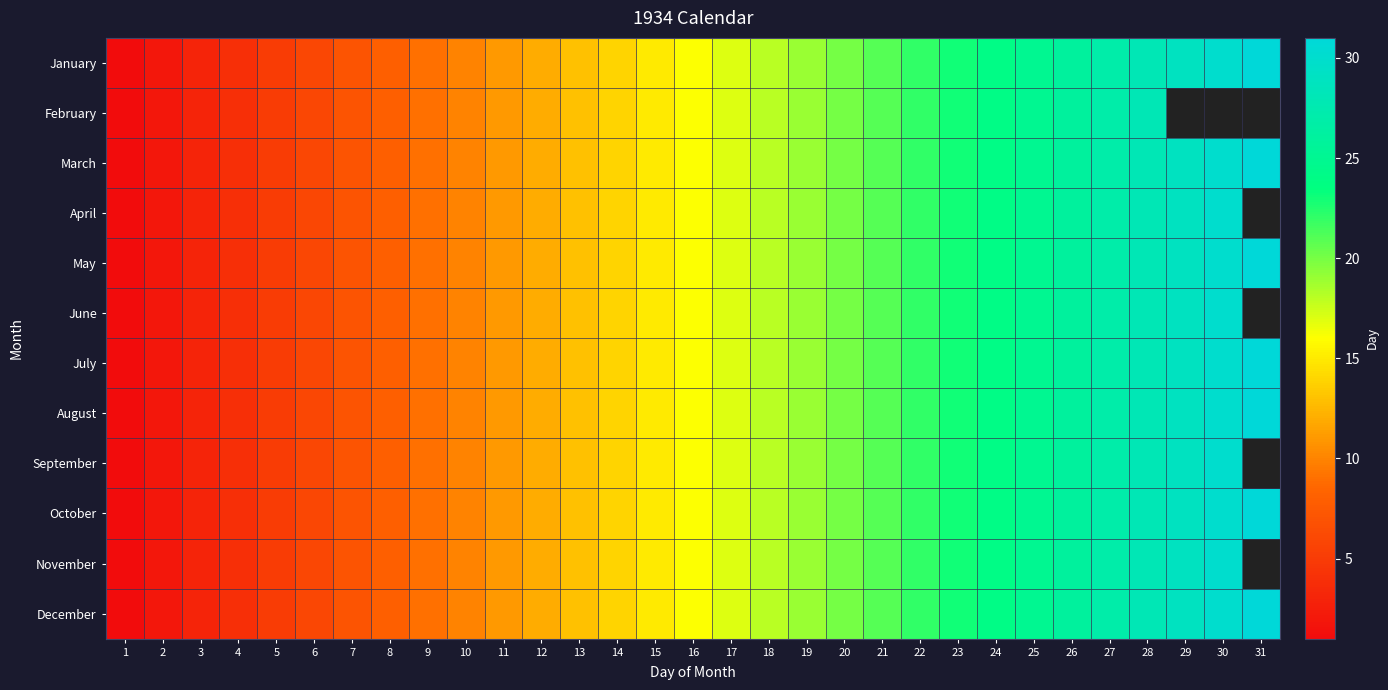

What is the total value across all series at 15?

180